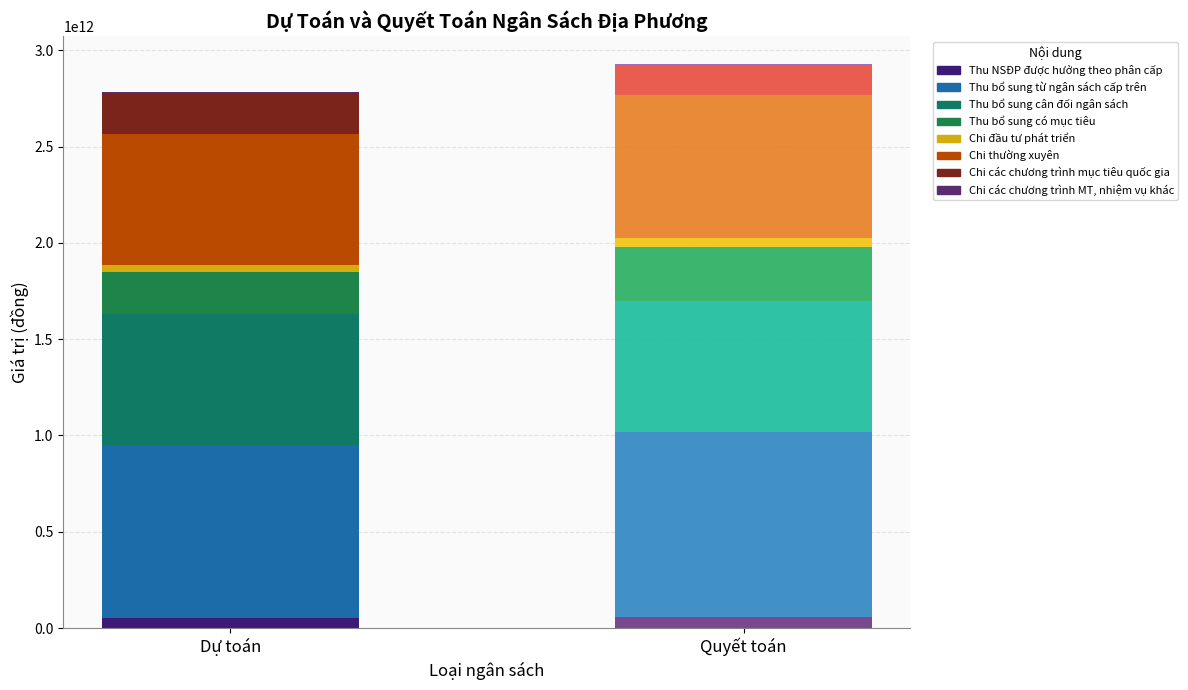

What is the sum of all Dự toán values?

2781148000000